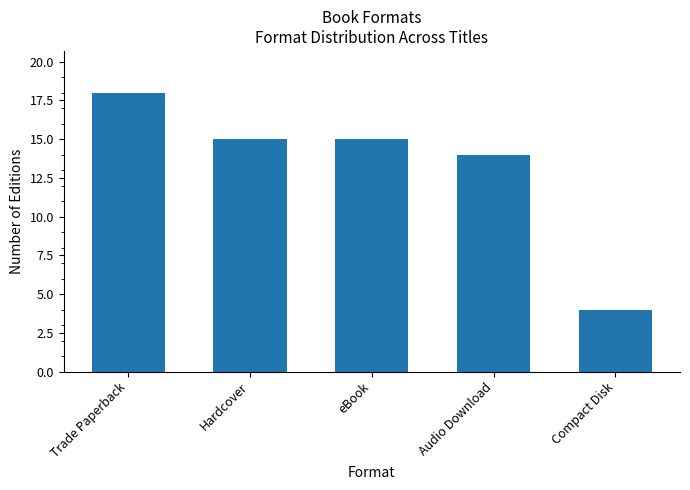

What is the average value?

13